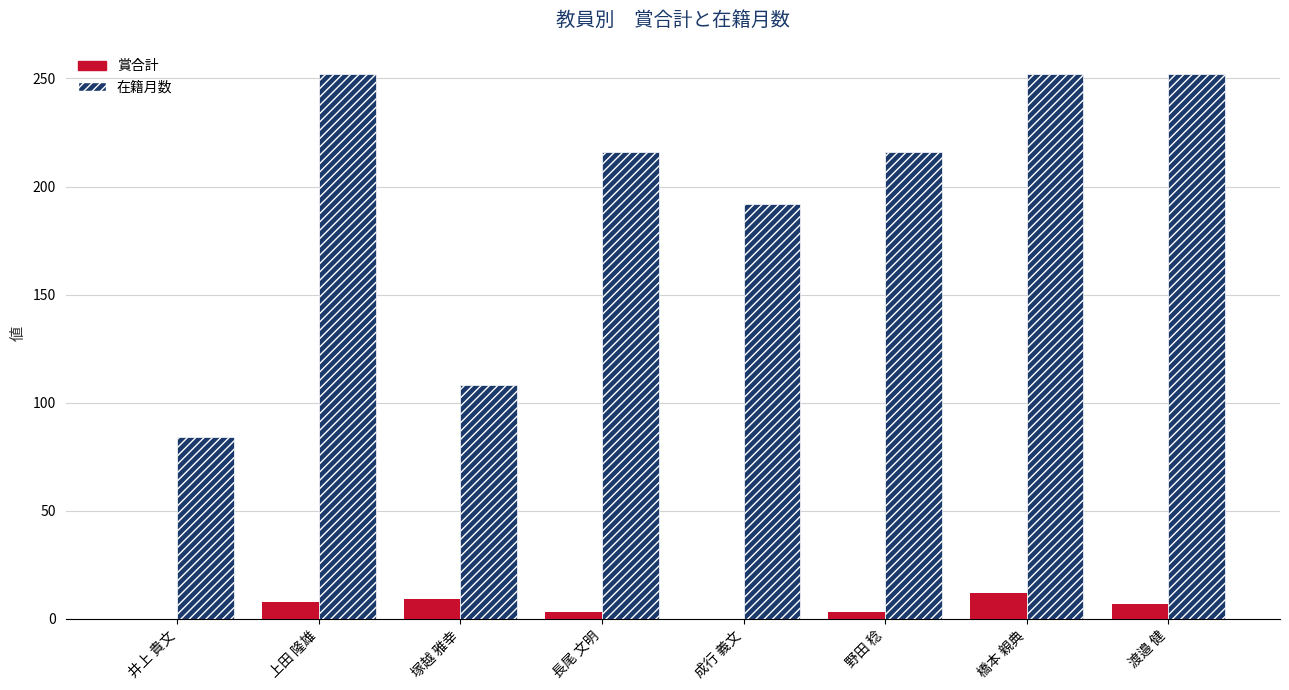

True or false: 在籍月数 has a value of 48 at 長尾 文明.

False